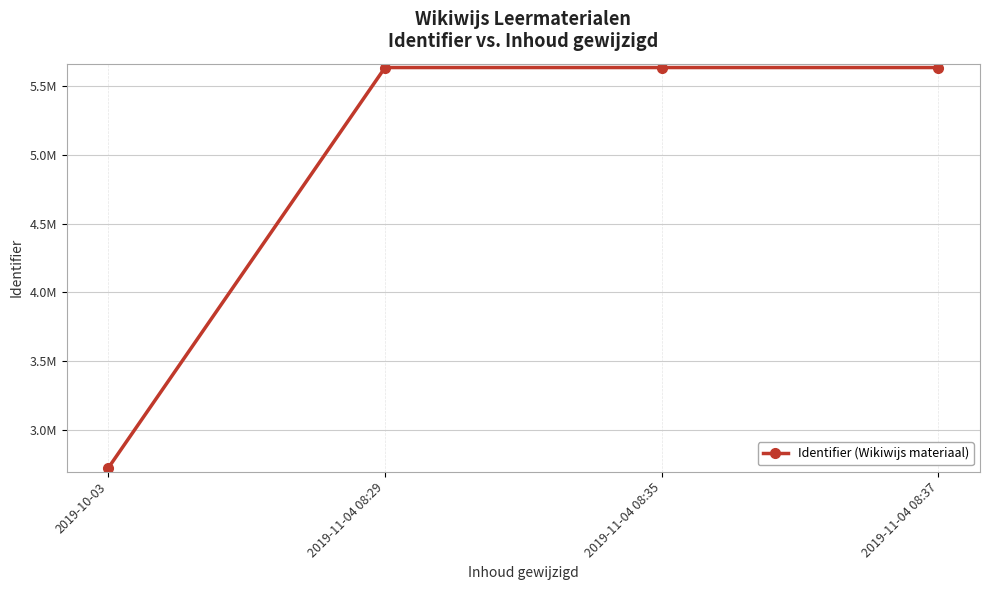

Between 2019-11-04 08:37 and 2019-11-04 08:29, which is larger?

2019-11-04 08:37